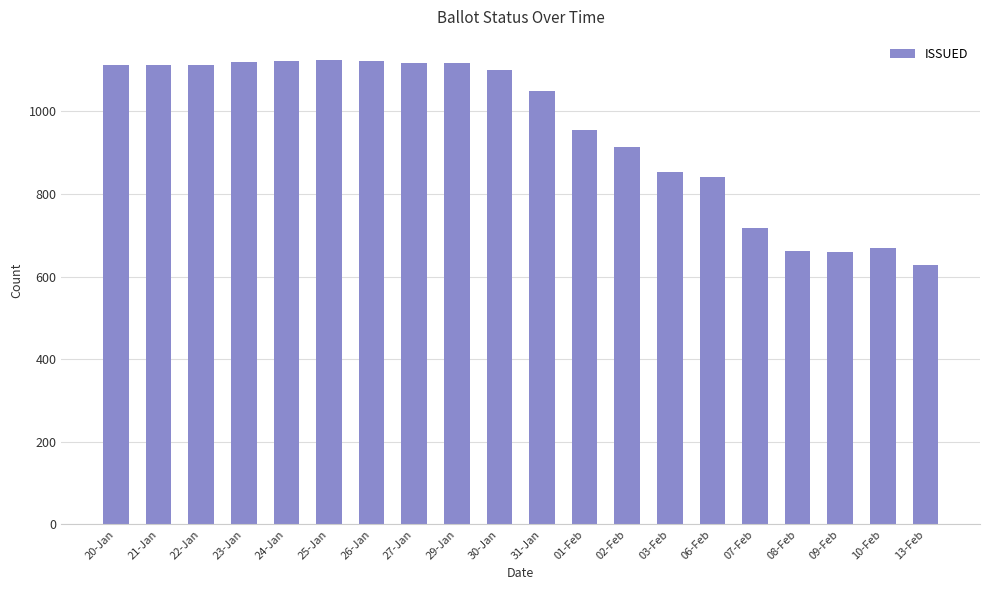

What is the sum of all values?

19102